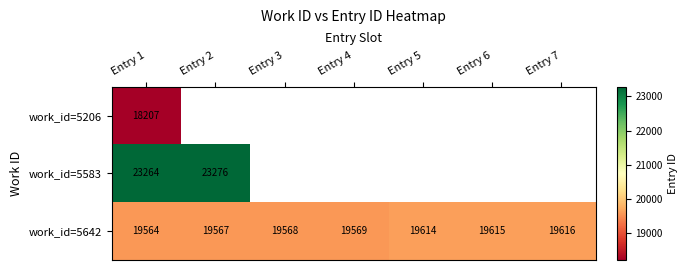

At how many categories does at least one series exceed 21058?

2